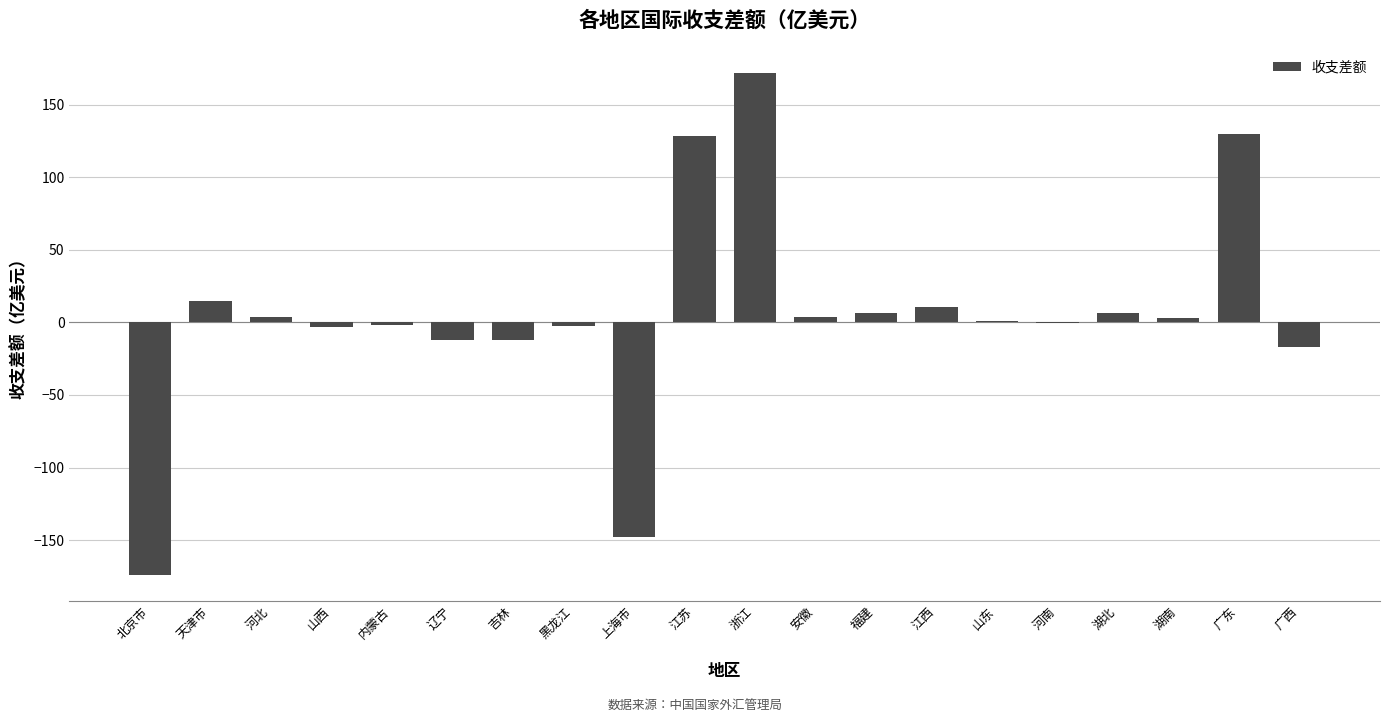

What is the greatest value displayed?

171.8